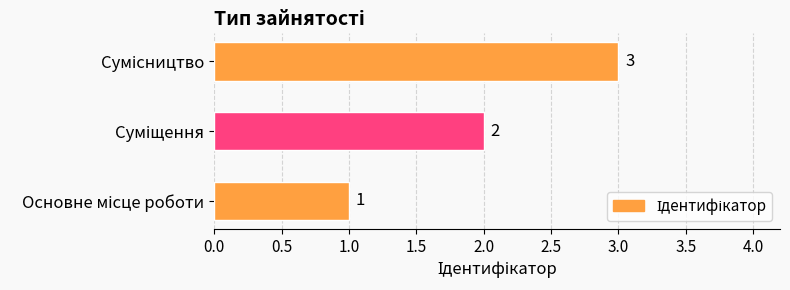

Count the values in the range 1 to 3.

3